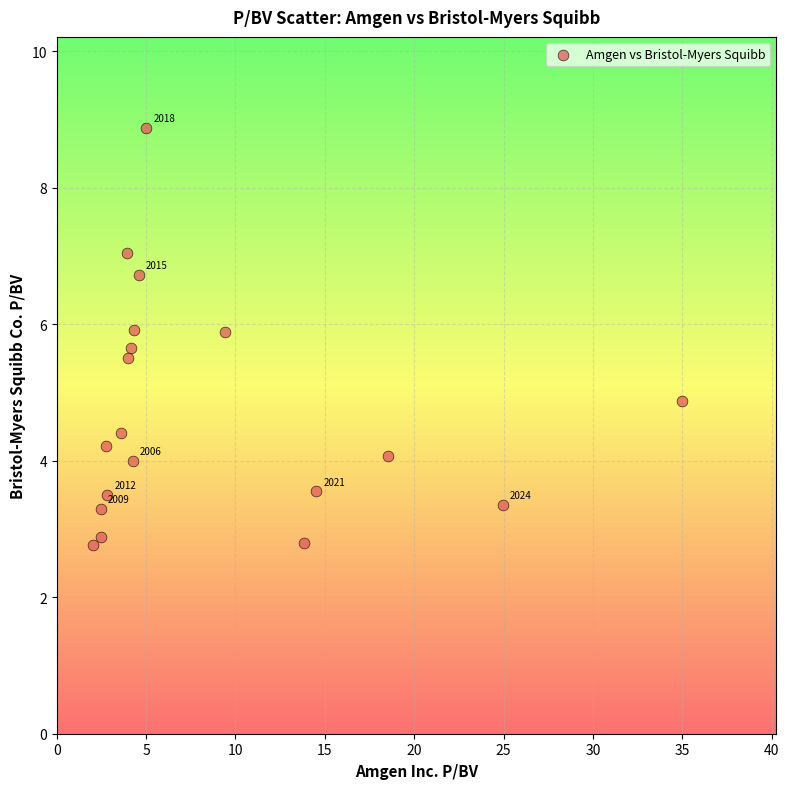

What is the range of Y values (max minus min)?

6.1